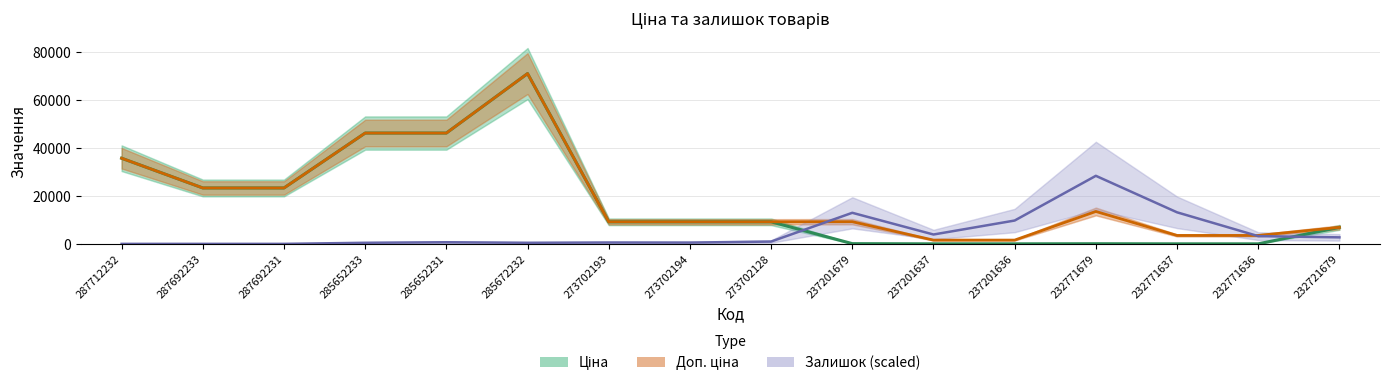

What are all the series names shown in the legend?

Ціна, Доп. ціна, Залишок (scaled)